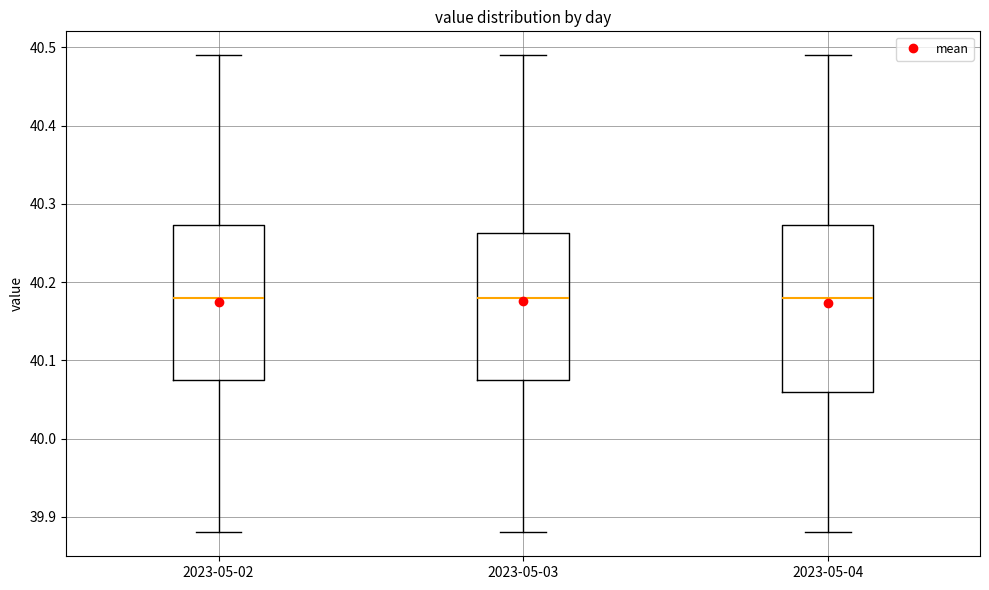

Where does the lower whisker of the box for 2023-05-02 end on the y-axis? The values are not printed on the chart, so give them approximately, as read against the axis.

39.88